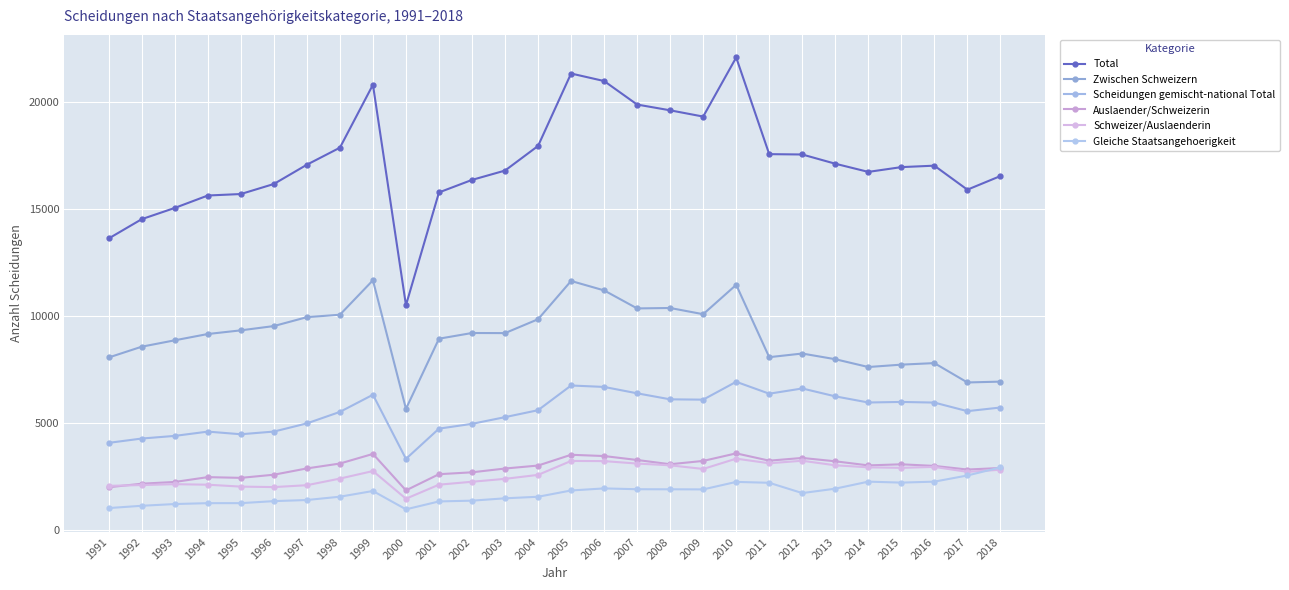

Which series has the widest spread of values?

Total